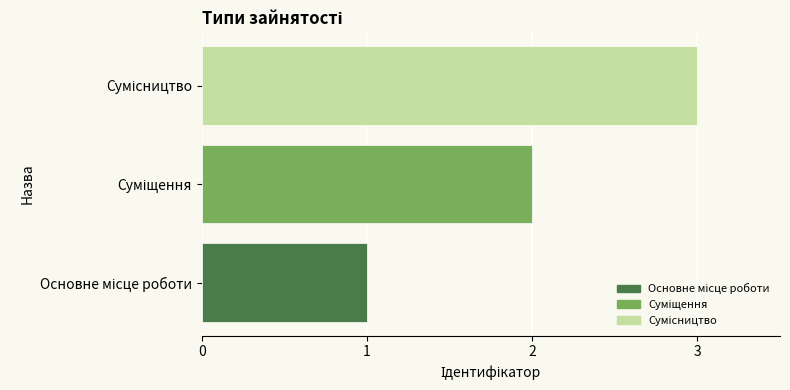

What is the sum of all values?

6